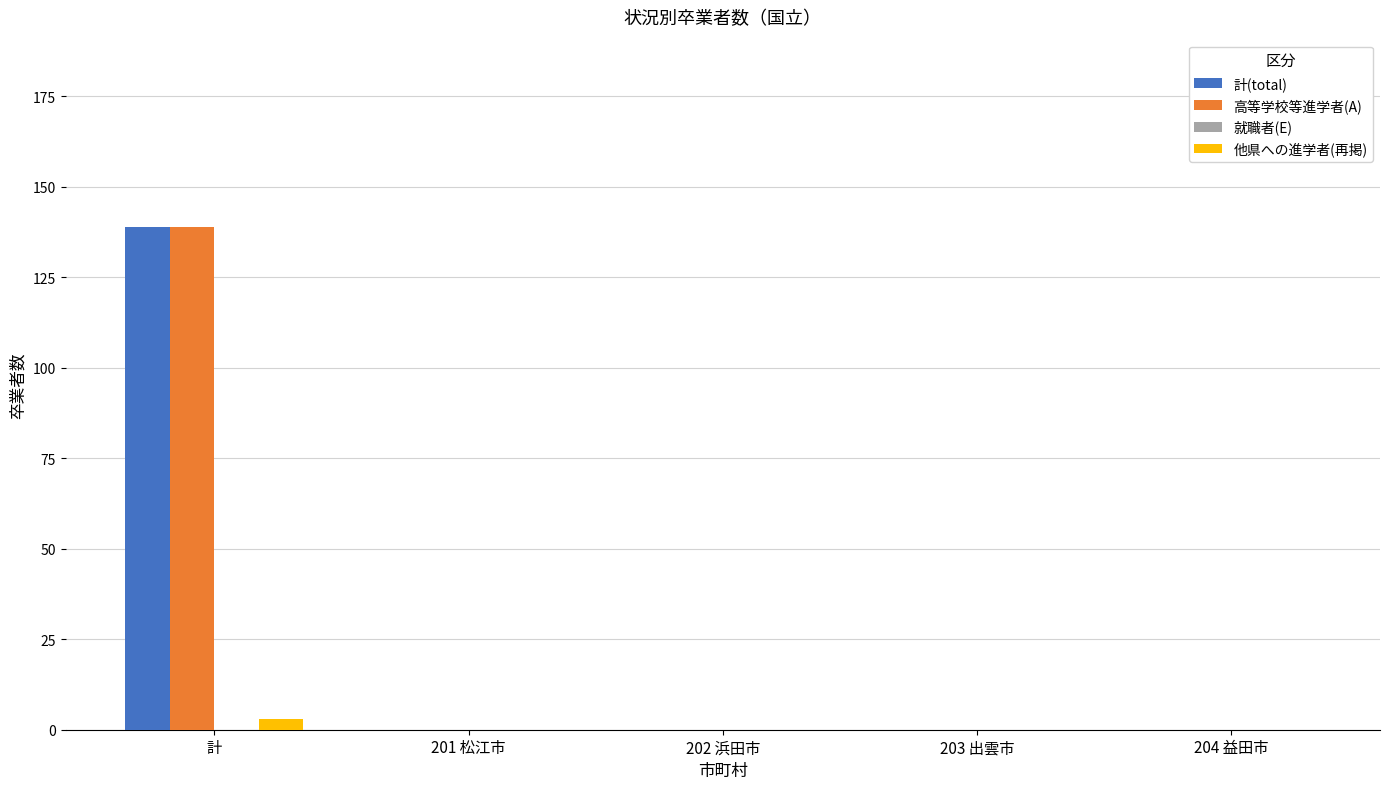

Reading left to right, list all the values displayed in this chart.

計(total): 計=139	201 松江市=0	202 浜田市=0	203 出雲市=0	204 益田市=0
高等学校等進学者(A): 計=139	201 松江市=0	202 浜田市=0	203 出雲市=0	204 益田市=0
他県への進学者(再掲): 計=3	201 松江市=0	202 浜田市=0	203 出雲市=0	204 益田市=0